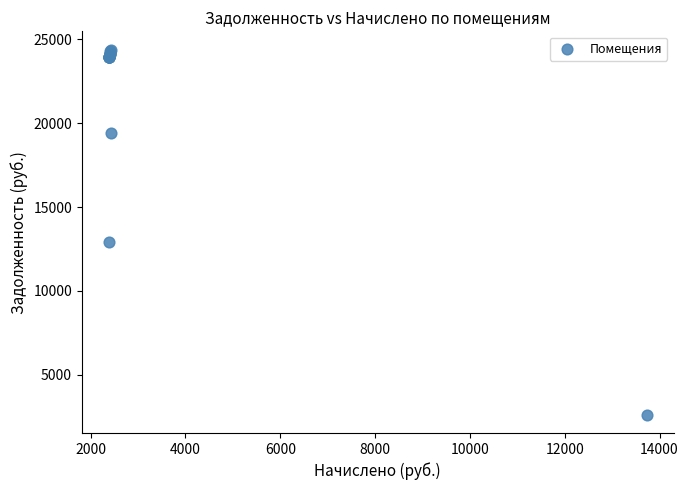

What Y value in the scatter plot is closest to 13507?

12912.5